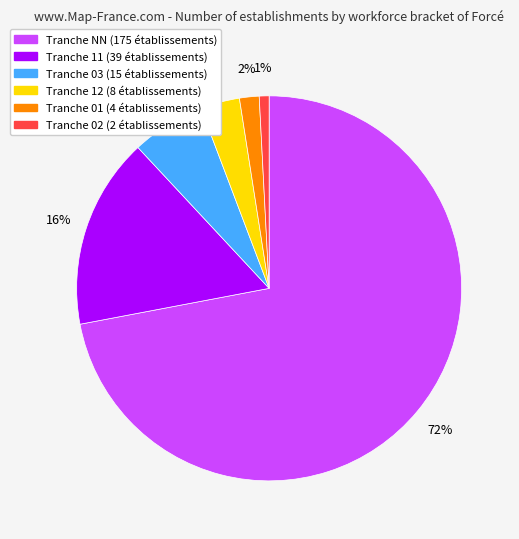

Is there a majority slice in this chart?

Yes